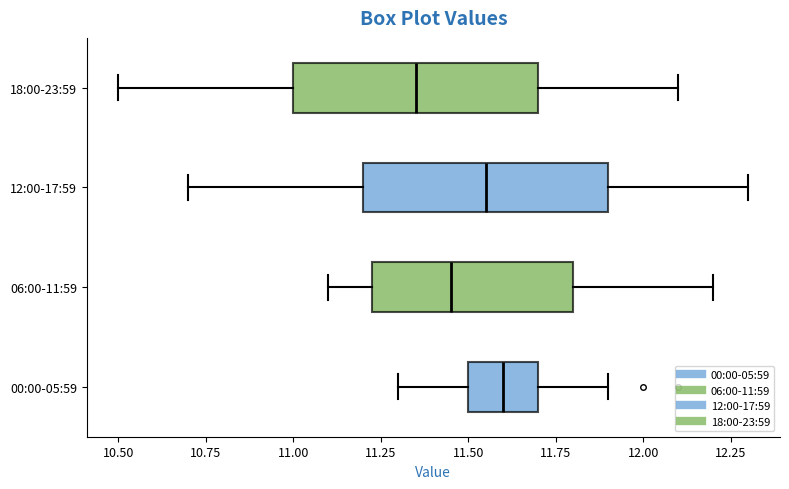

Reading bottom to top, read every box against the x-axis: the position of its median line, the range the box covers, and the ends of its whiskers. The values are not printed on the chart, so give them approximately, as read against the axis.

00:00-05:59: median 11.60, box 11.50 to 11.70, whiskers 11.30 to 11.90
06:00-11:59: median 11.45, box 11.25 to 11.80, whiskers 11.10 to 12.20
12:00-17:59: median 11.55, box 11.20 to 11.90, whiskers 10.70 to 12.30
18:00-23:59: median 11.35, box 11.00 to 11.70, whiskers 10.50 to 12.10